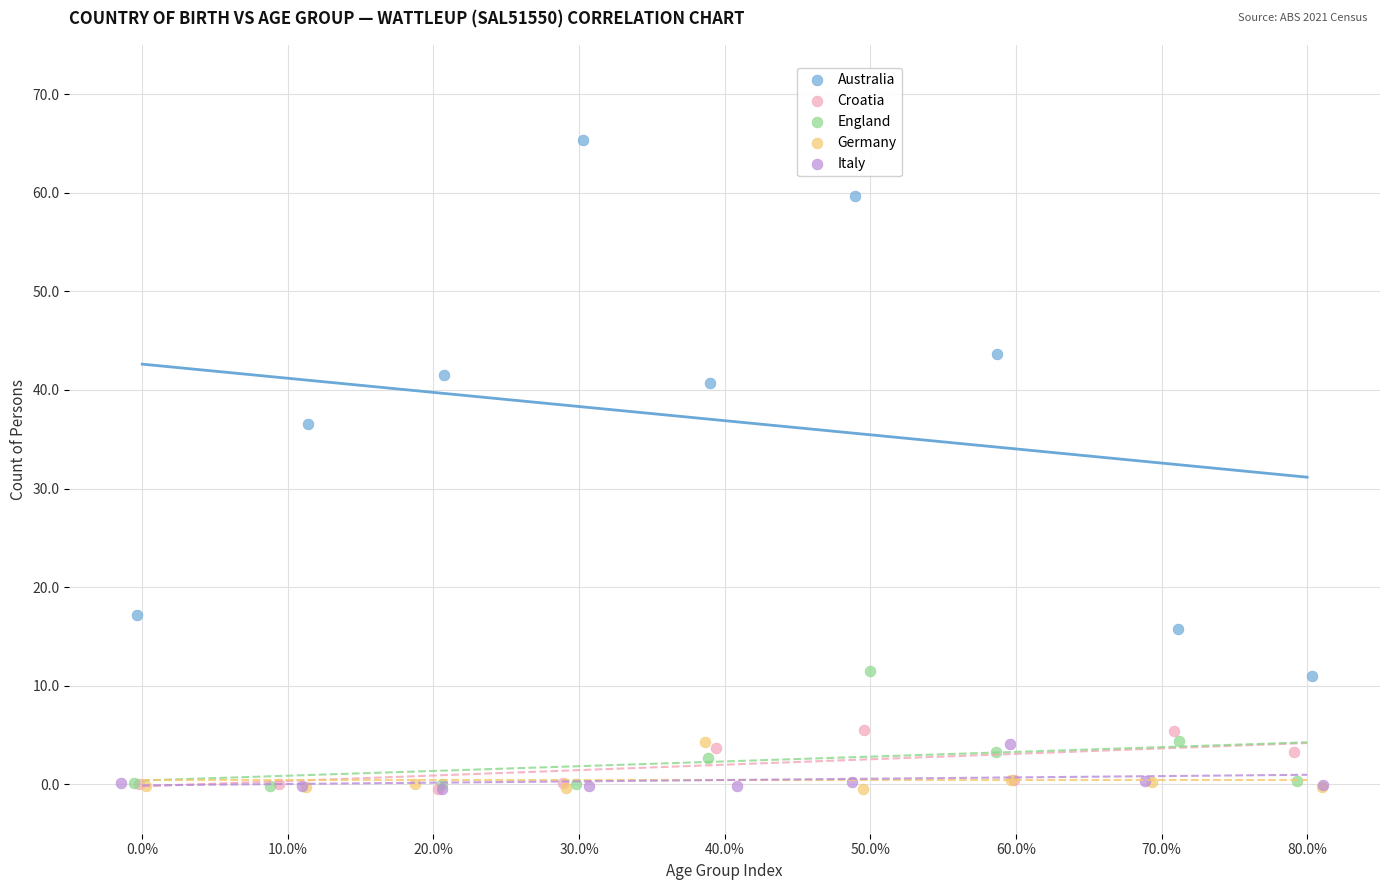

Which series has the widest spread of Y values?

Australia